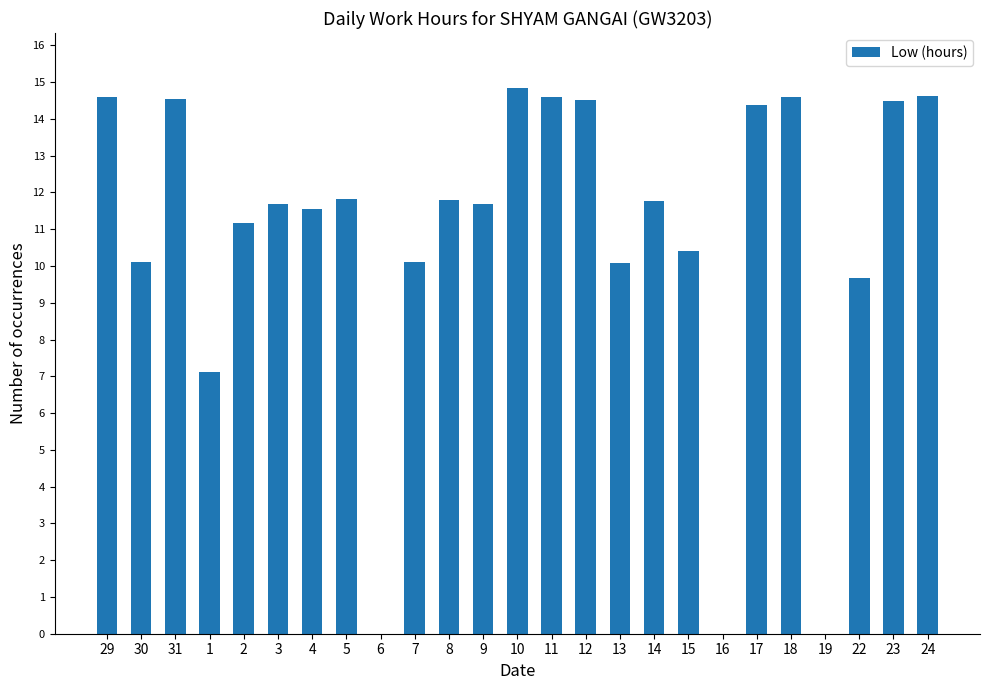

What is the difference between the values at 18 and 4?

3.0